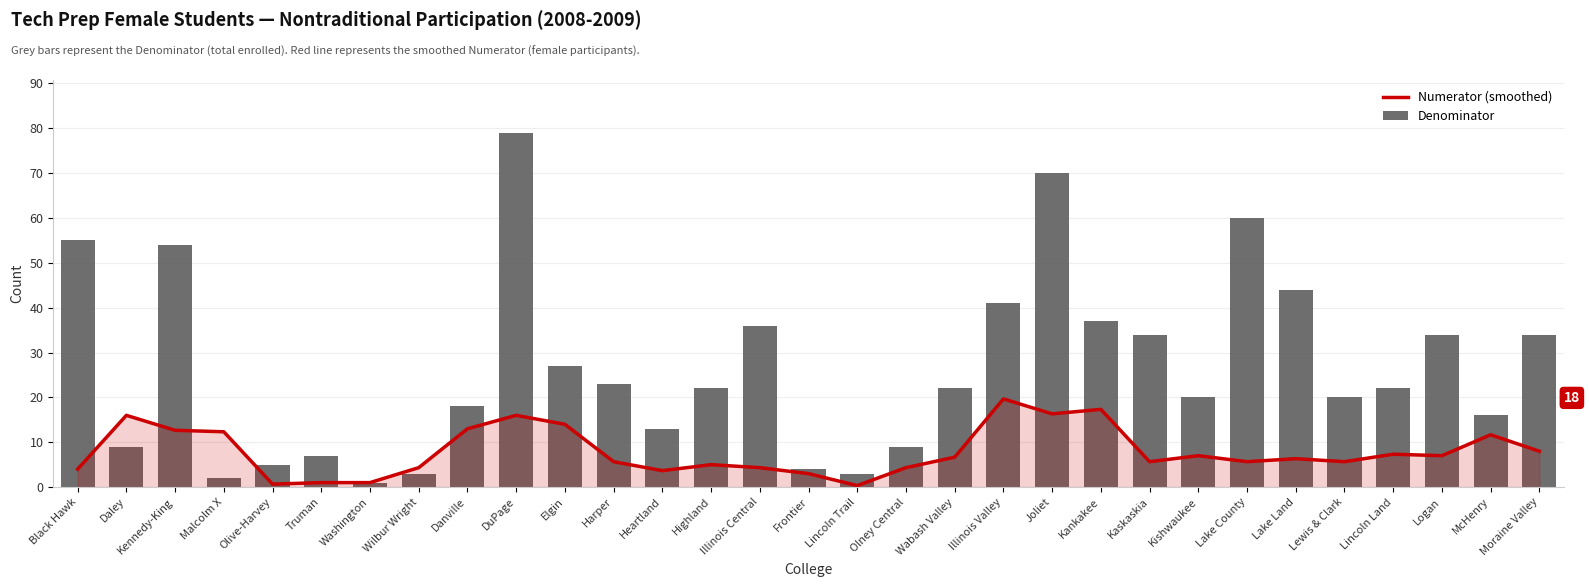

Reading left to right, transcribe all the data shown in this chart.

Numerator (smoothed): 4.0	16.0	12.7	12.3	0.7	1.0	1.0	4.3	13.0	16.0	14.0	5.7	3.7	5.0	4.3	3.0	0.3	4.3	6.7	19.7	16.3	17.3	5.7	7.0	5.7	6.3	5.7	7.3	7.0	11.7	8.0
Denominator: 55.0	9.0	54.0	2.0	5.0	7.0	1.0	3.0	18.0	79.0	27.0	23.0	13.0	22.0	36.0	4.0	3.0	9.0	22.0	41.0	70.0	37.0	34.0	20.0	60.0	44.0	20.0	22.0	34.0	16.0	34.0